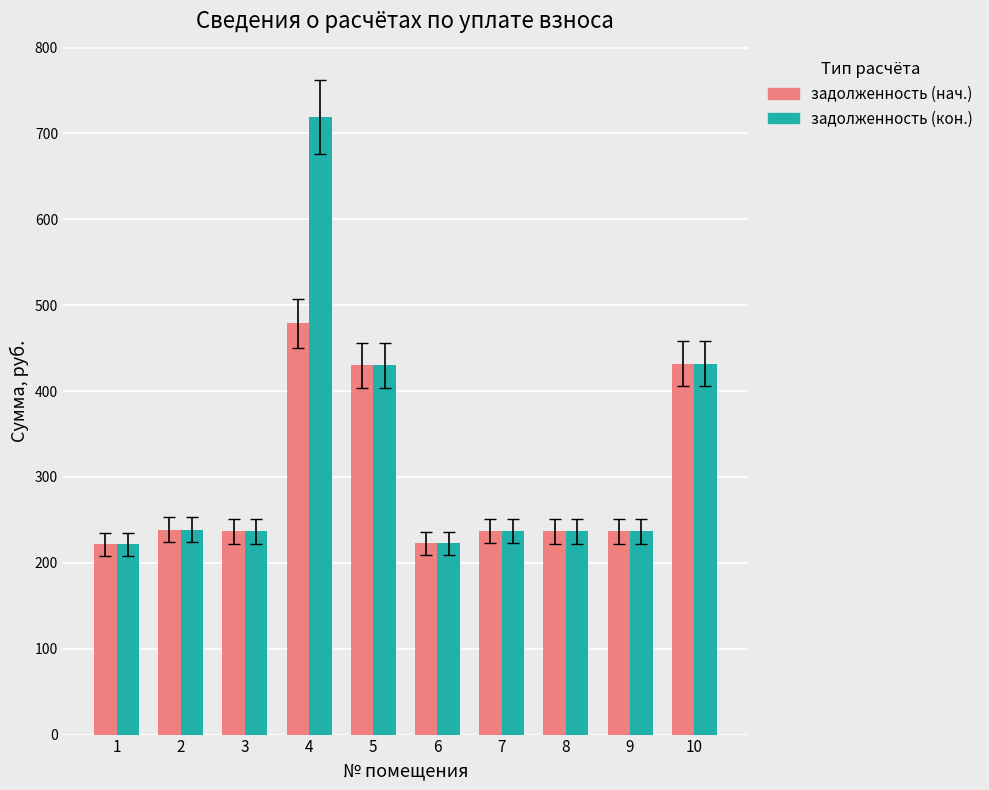

Which category has the highest value in the задолженность (кон.) series?

4